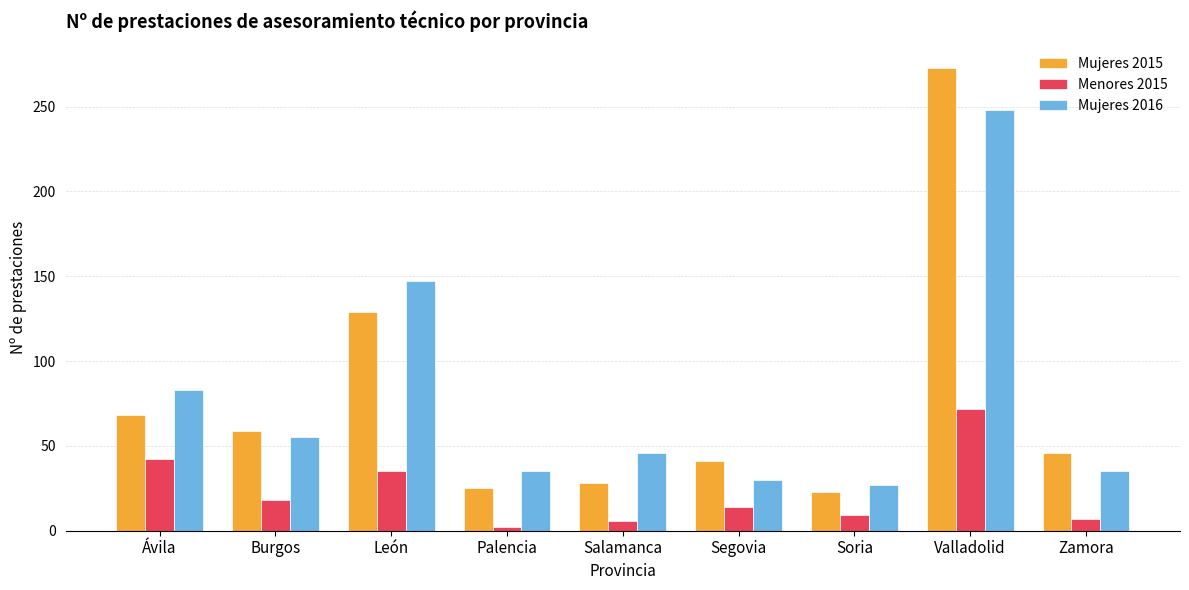

At which category is the sum across all series the highest?

Valladolid